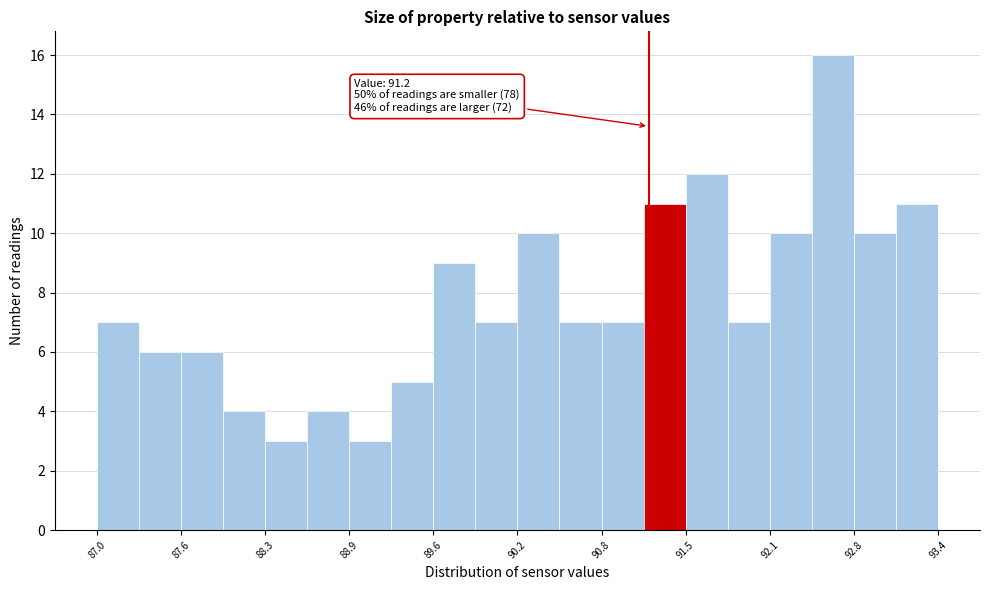

Around what value on the x-axis is the tallest bar? Give the approximate position of its centre, as read against the axis.

92.6